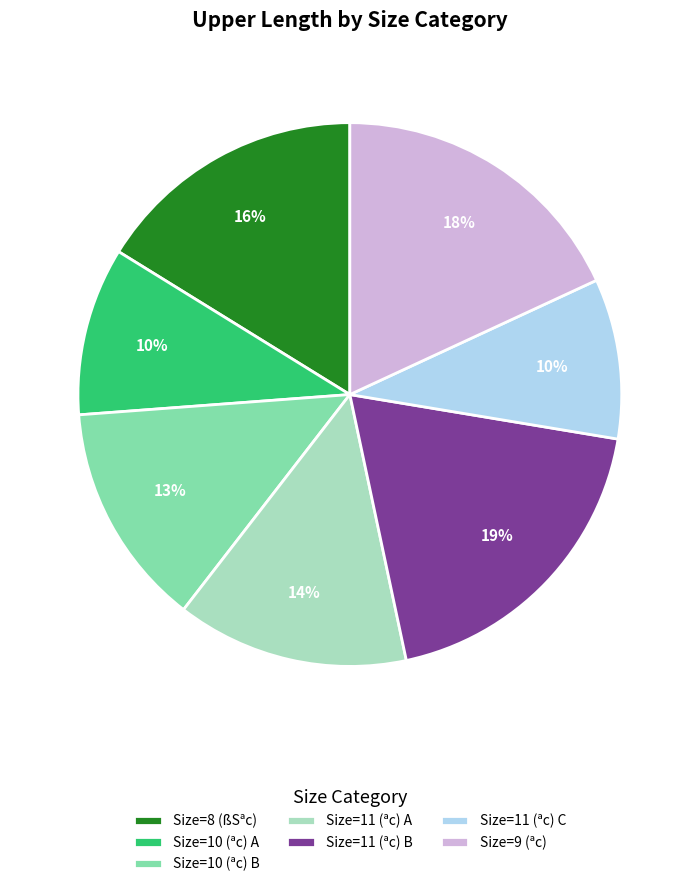

Which slice is the largest?

Size=11 (ªc) B